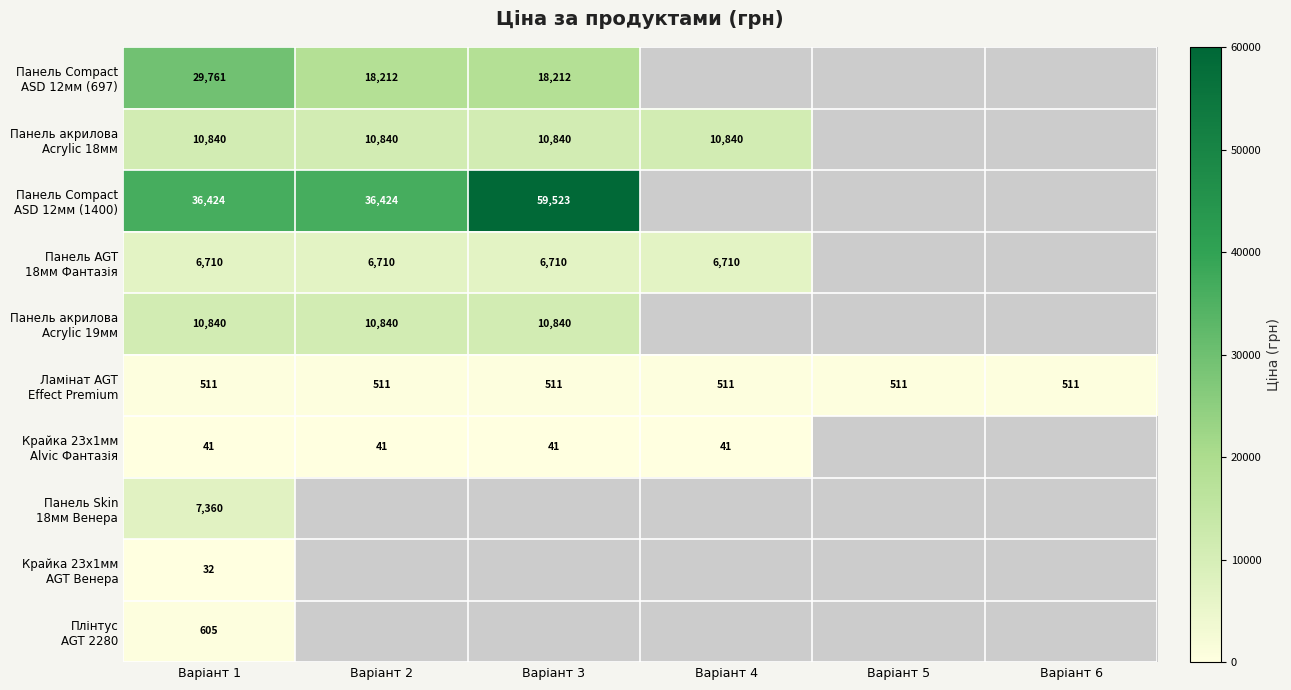

What is the minimum value for Панель Compact ASD 12мм (697)?

18212.0